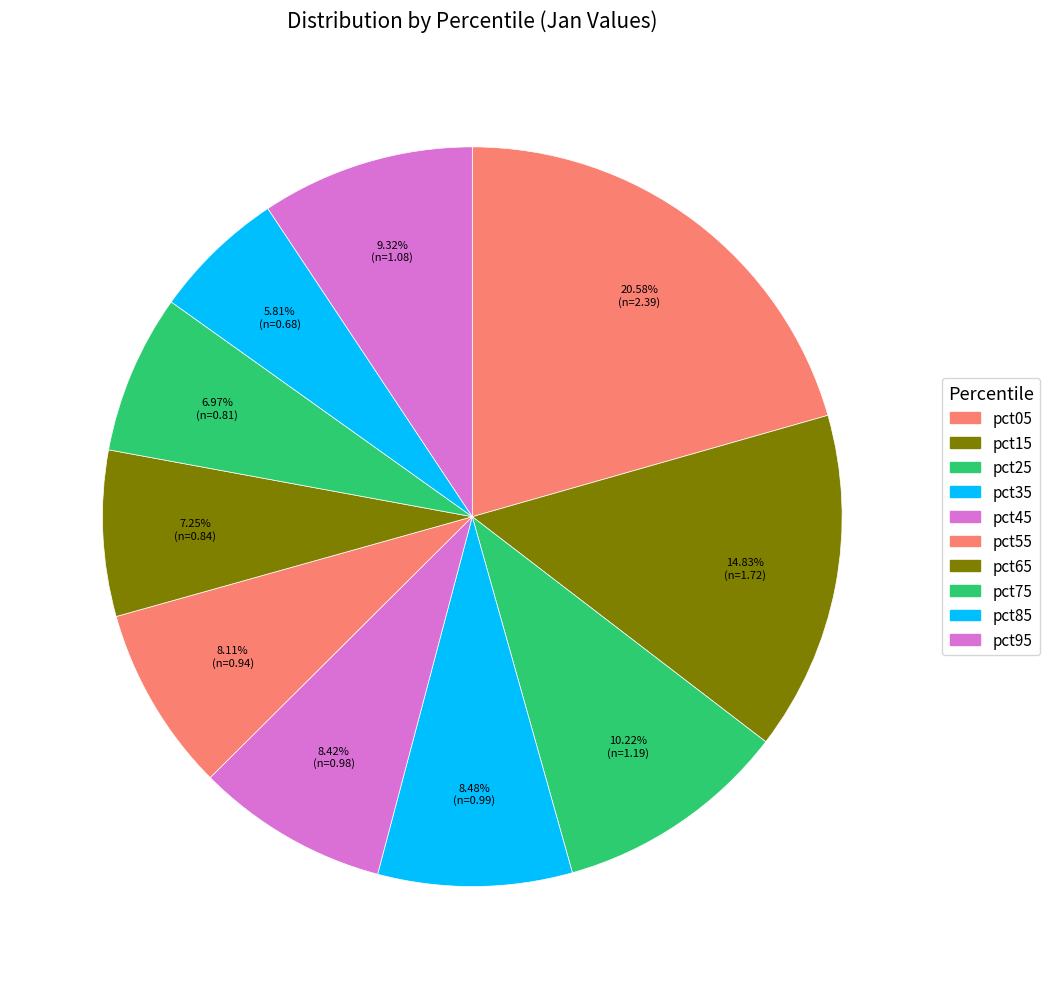

Count the number of slices in the pie.

10